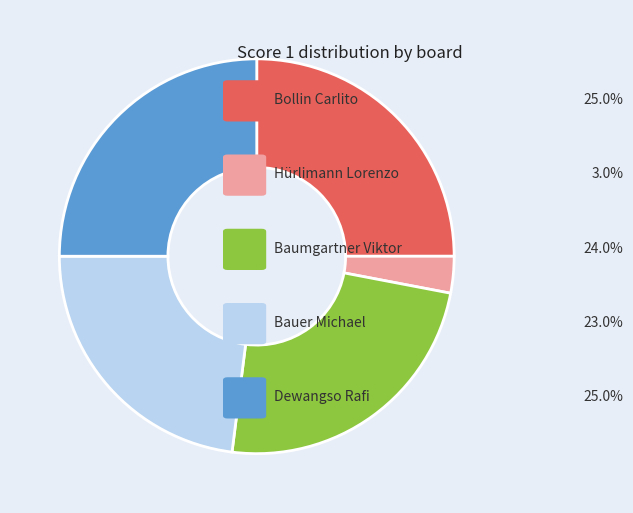

Does any single category account for the majority?

No